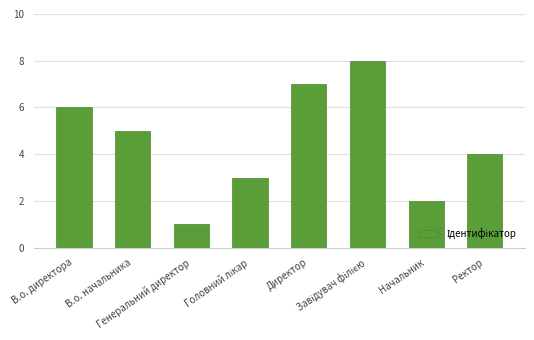

Reading left to right, what are all the values shown in this chart?

6	5	1	3	7	8	2	4